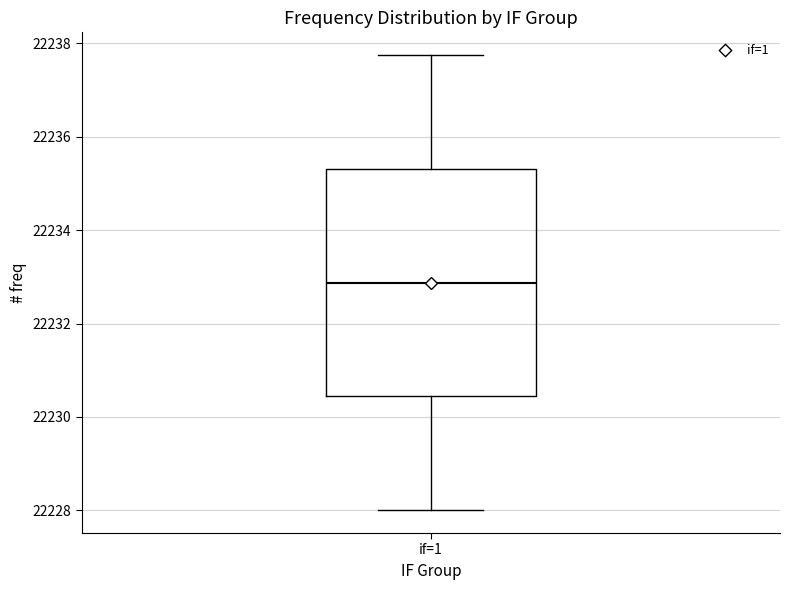

Where does the median line of the box for if=1 sit on the y-axis? The values are not printed on the chart, so give them approximately, as read against the axis.

22232.8